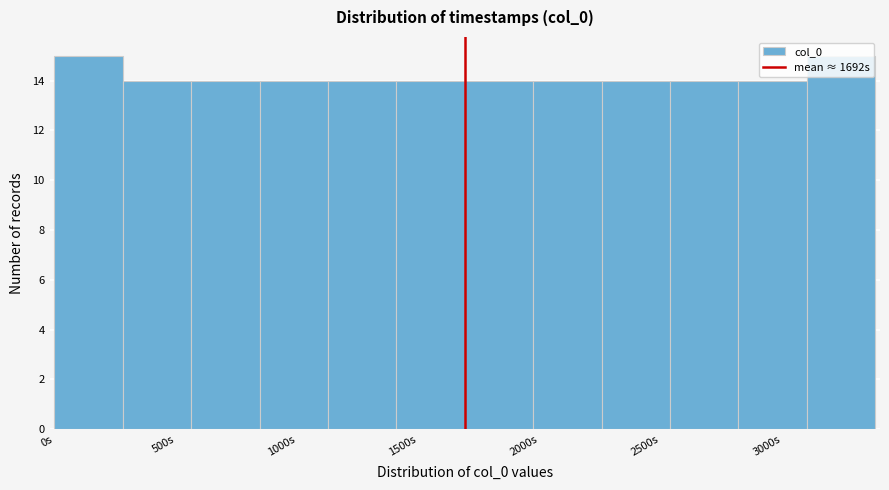

How tall is the bar that spans 300 to 550 on the x-axis? Neither the bar edges nor the heights are printed on the chart, so give them approximately, as read against the axes.

14